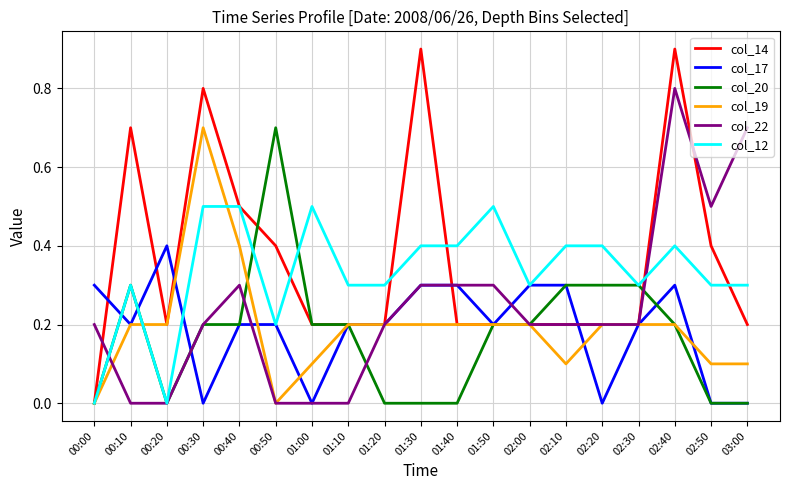

At how many categories does at least one series exceed 0?

19